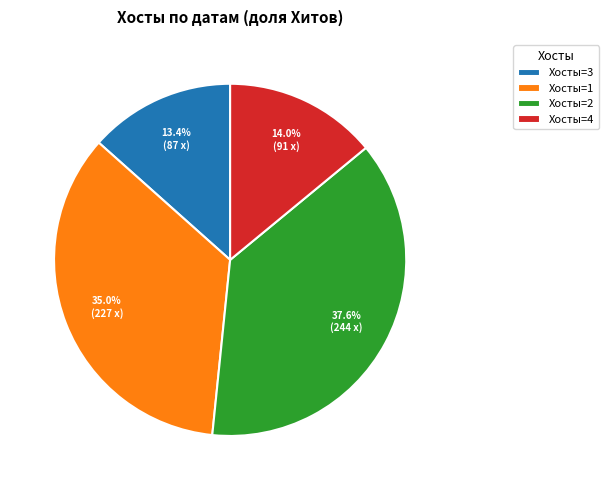

What is the total percentage of Хосты=1 and Хосты=2?

72.6%